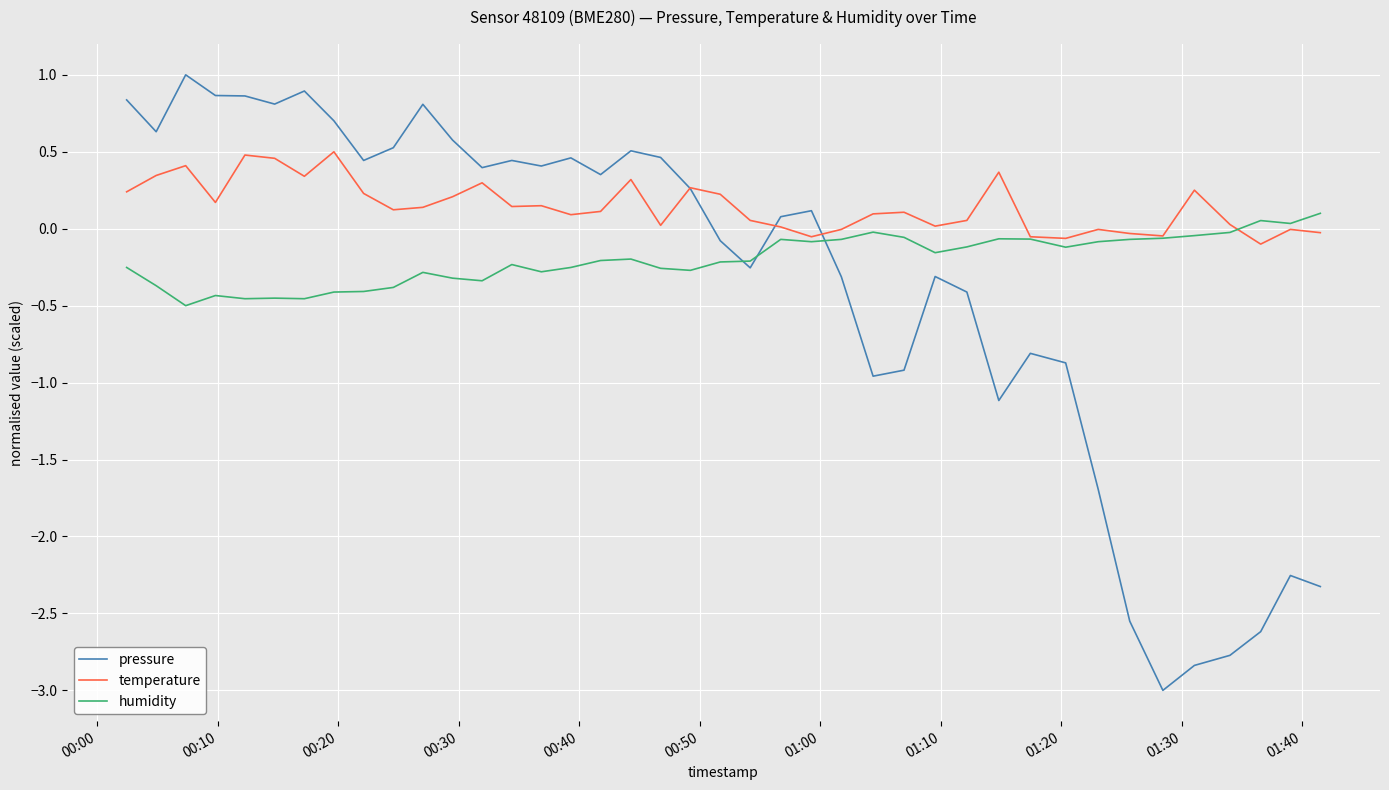

How many distinct data groups are displayed?

3